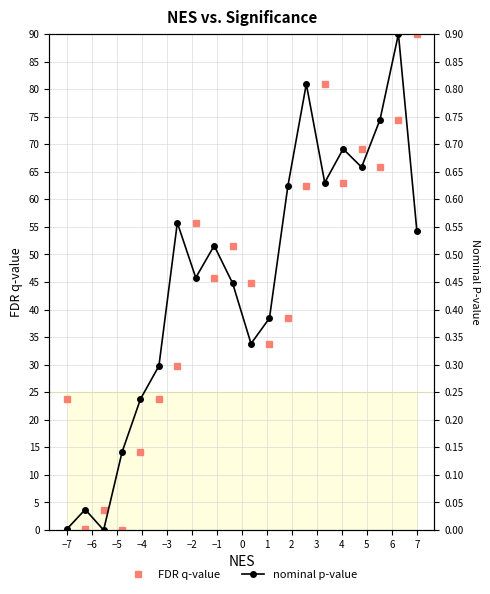

What is the value of the FDR q-value point at the 1st from the left?

23.7